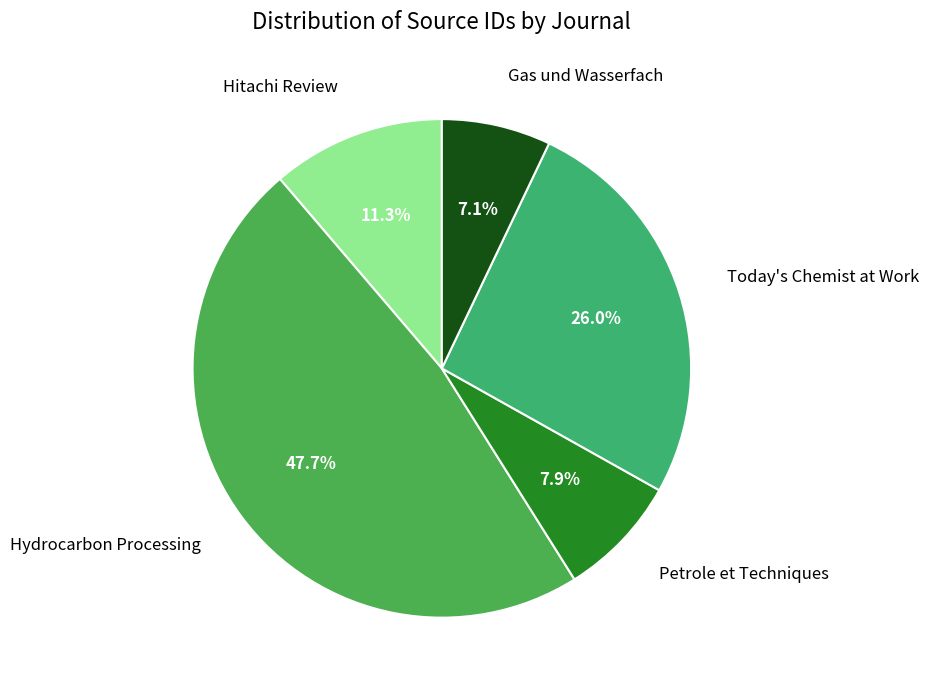

How many slices are in this pie chart?

5